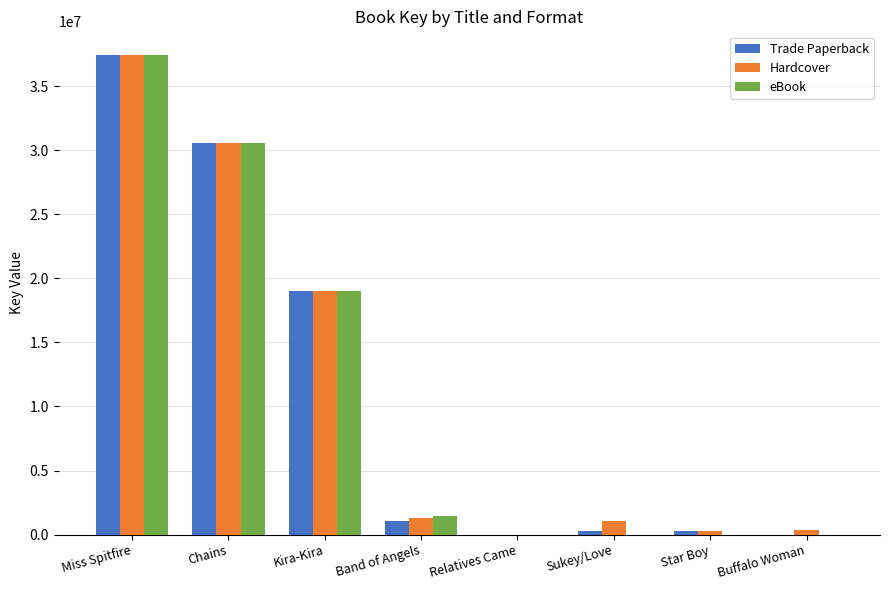

At which label does Hardcover first exceed 1289856?

Miss Spitfire